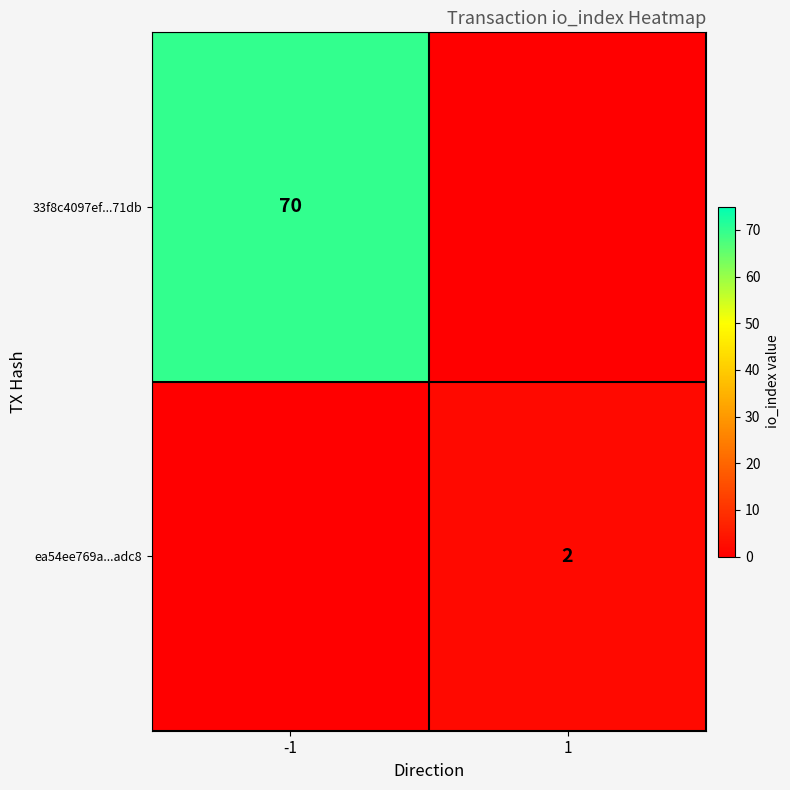

The value of 33f8c4097ef...71db at -1 is 25. True or false?

False